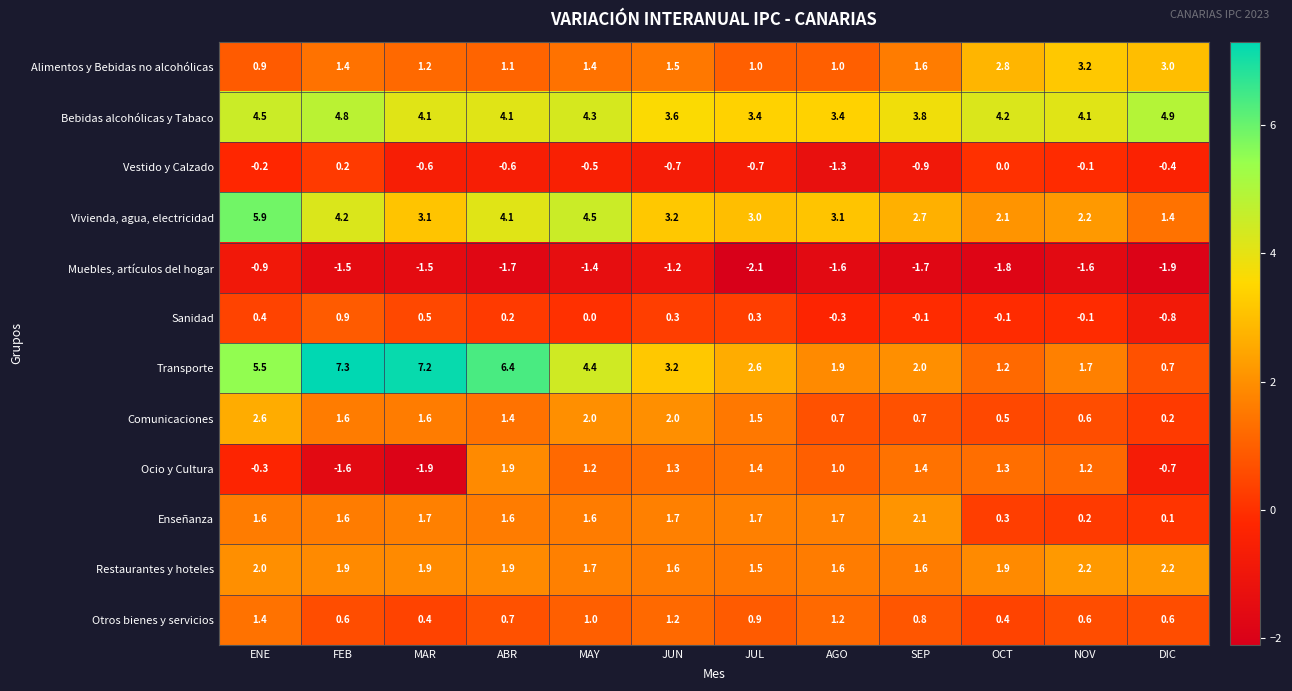

Rank the series by their maximum value, from highest to lowest.

Transporte, Vivienda, agua, electricidad, Bebidas alcohólicas y Tabaco, Alimentos y Bebidas no alcohólicas, Comunicaciones, Restaurantes y hoteles, Enseñanza, Ocio y Cultura, Otros bienes y servicios, Sanidad, Vestido y Calzado, Muebles, artículos del hogar